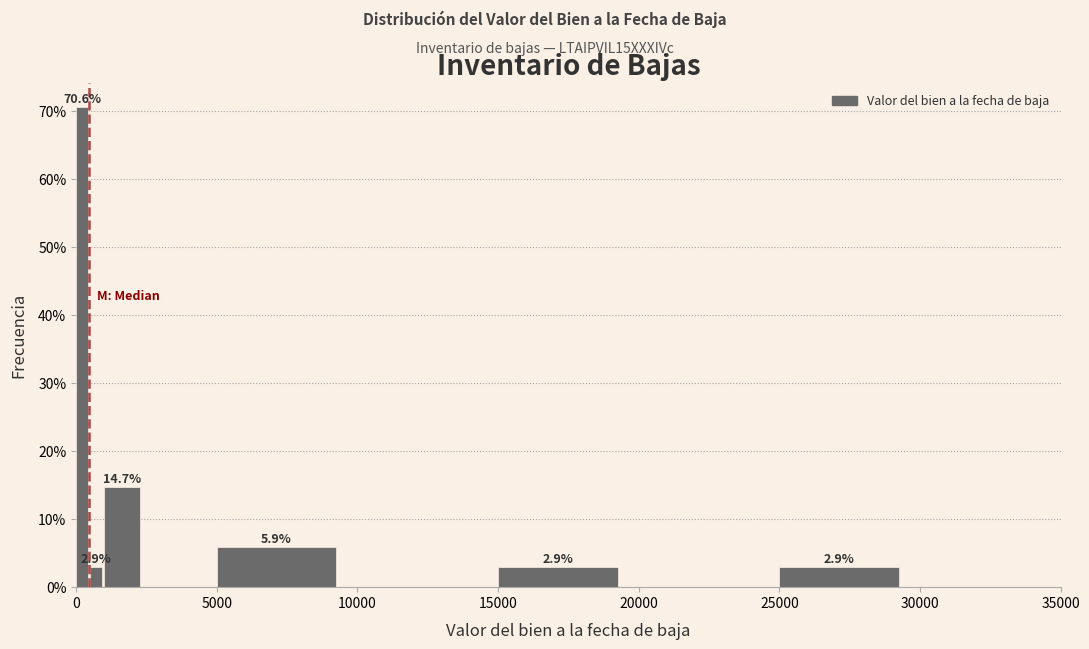

Read against the x-axis, roughly where is the centre of the tallest bar?

0